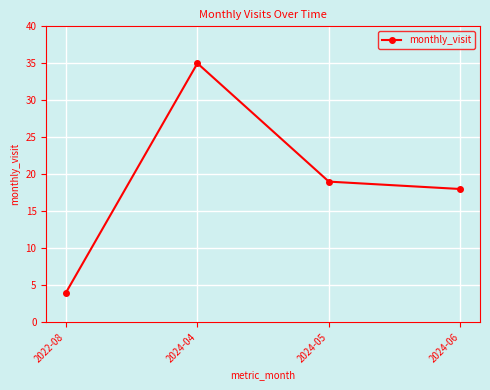

Rank the categories by value from lowest to highest.

2022-08, 2024-06, 2024-05, 2024-04